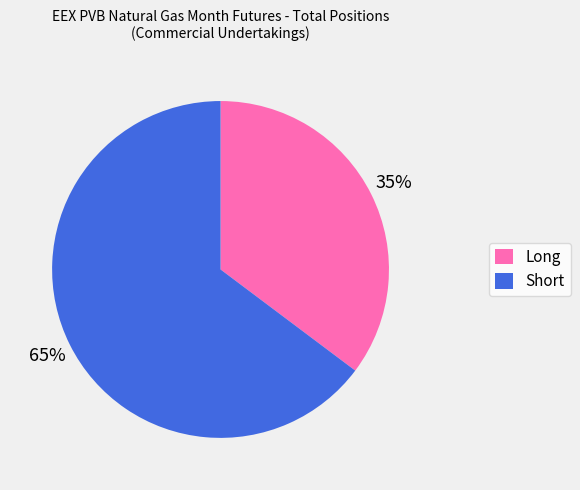

To the nearest percent, what is the difference between the Long and Short slice percentages?

30%